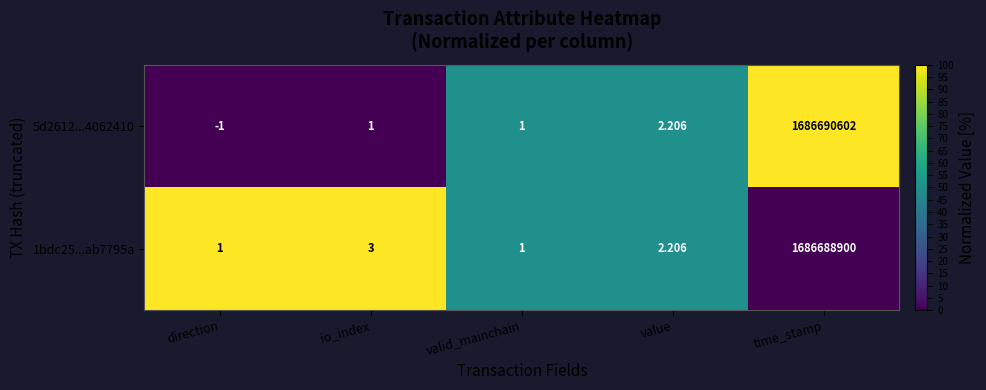

At which category is the sum across all series the highest?

time_stamp